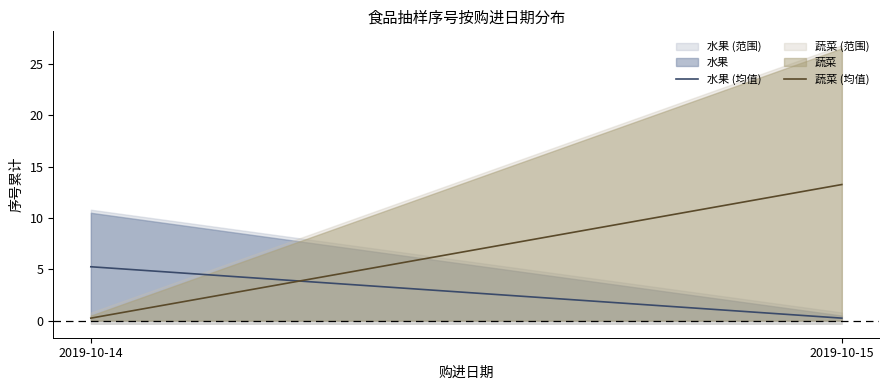

At which label does 水果 (均值) first exceed 5?

2019-10-14